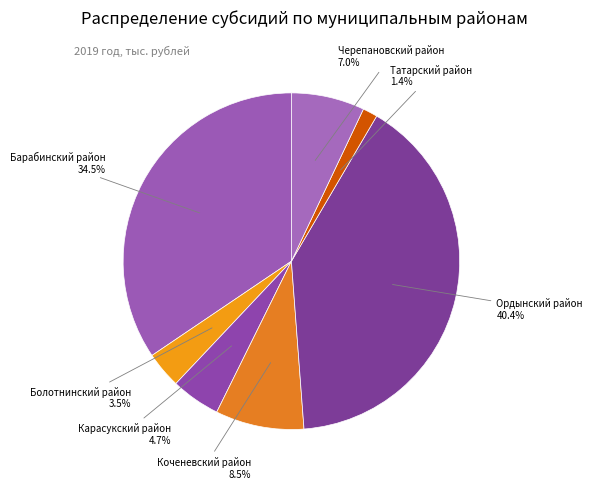

Does any single category account for the majority?

No